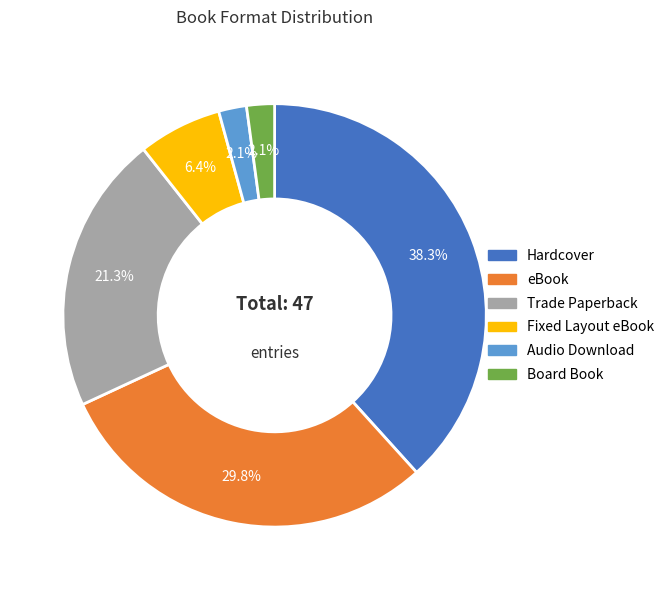

Is there any slice that represents more than half of the pie?

No